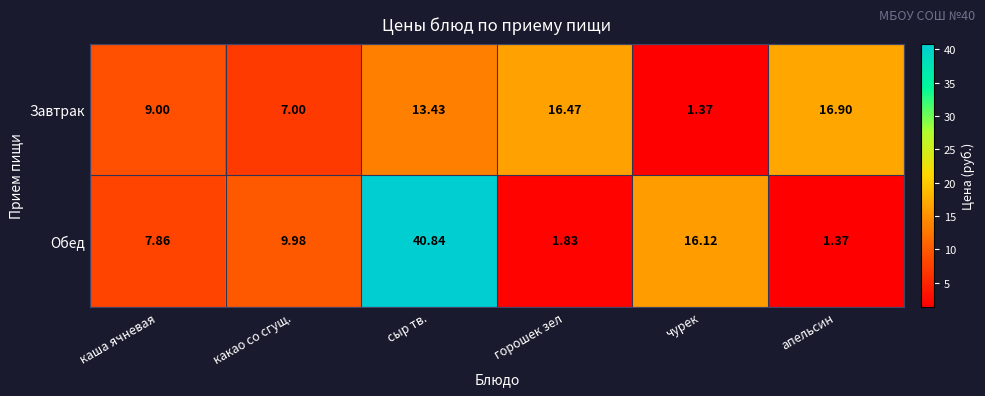

At which label does Завтрак reach its minimum?

чурек